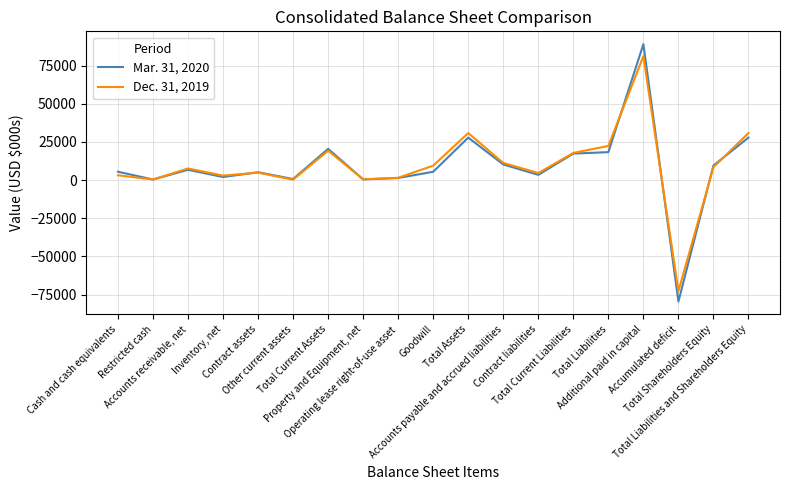

Rank the series at Total Liabilities and Shareholders Equity from highest to lowest value.

Dec. 31, 2019, Mar. 31, 2020